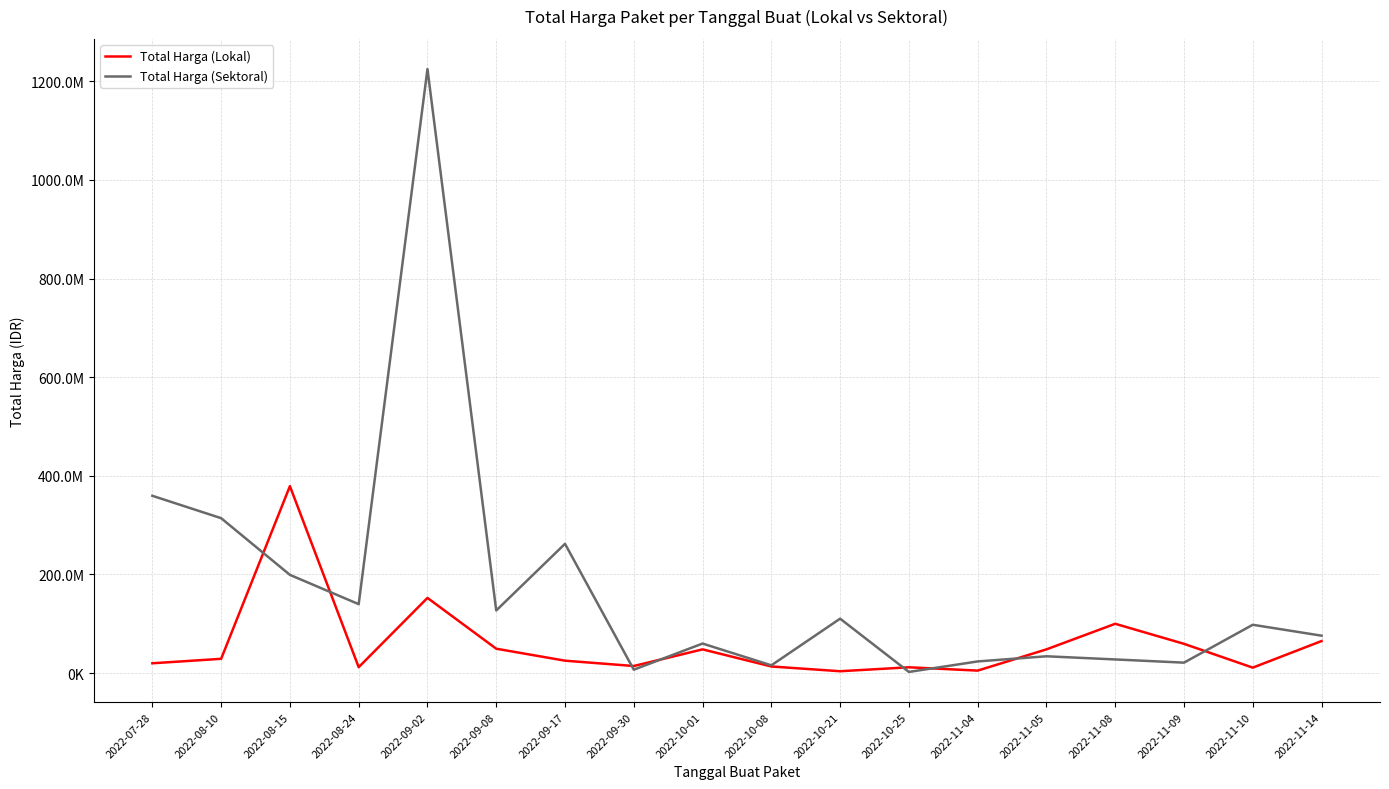

What is the value of the Total Harga (Sektoral) point at the 8th from the left?

6936000